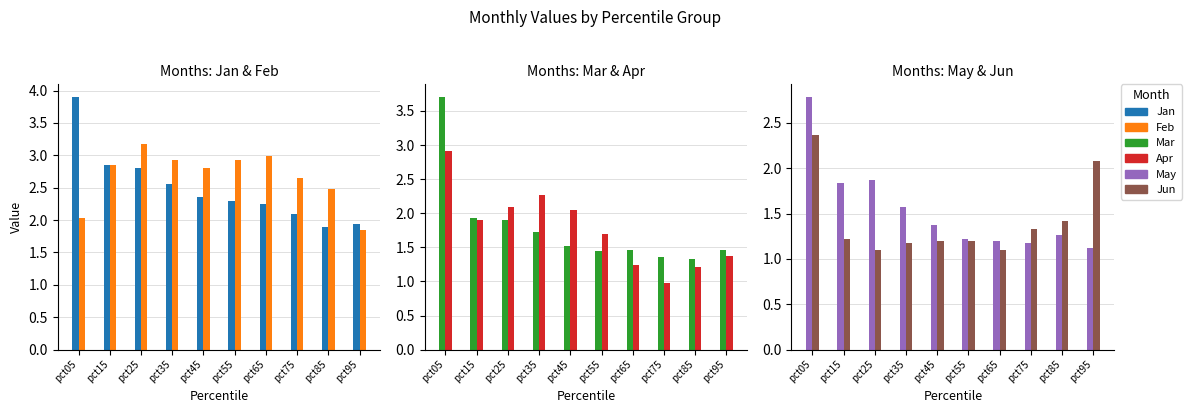

True or false: Jan has a value of 3.8 at pct55.

False